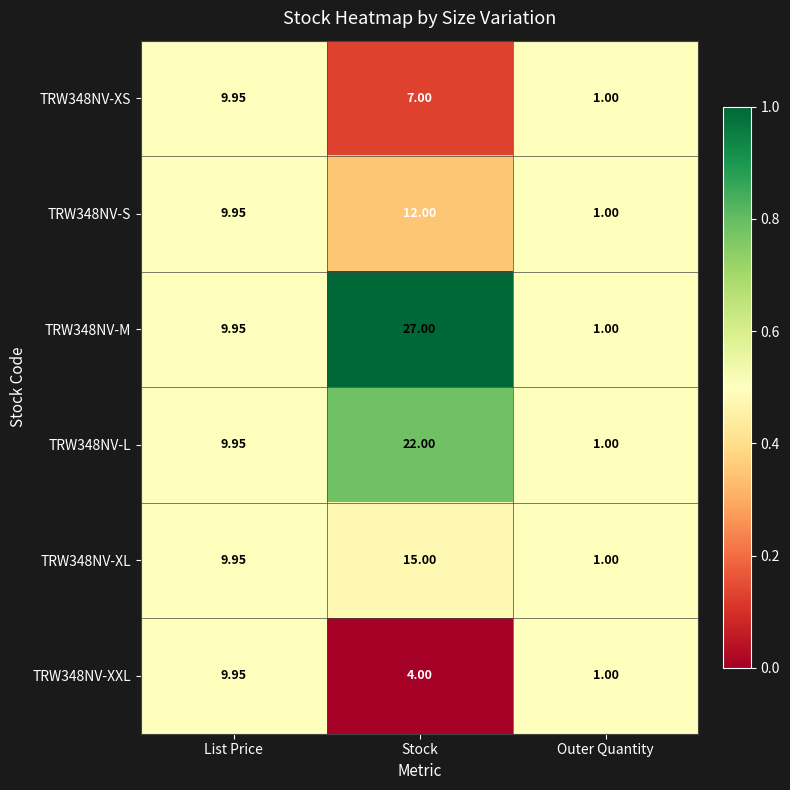

At which label does TRW348NV-M first exceed 9?

List Price